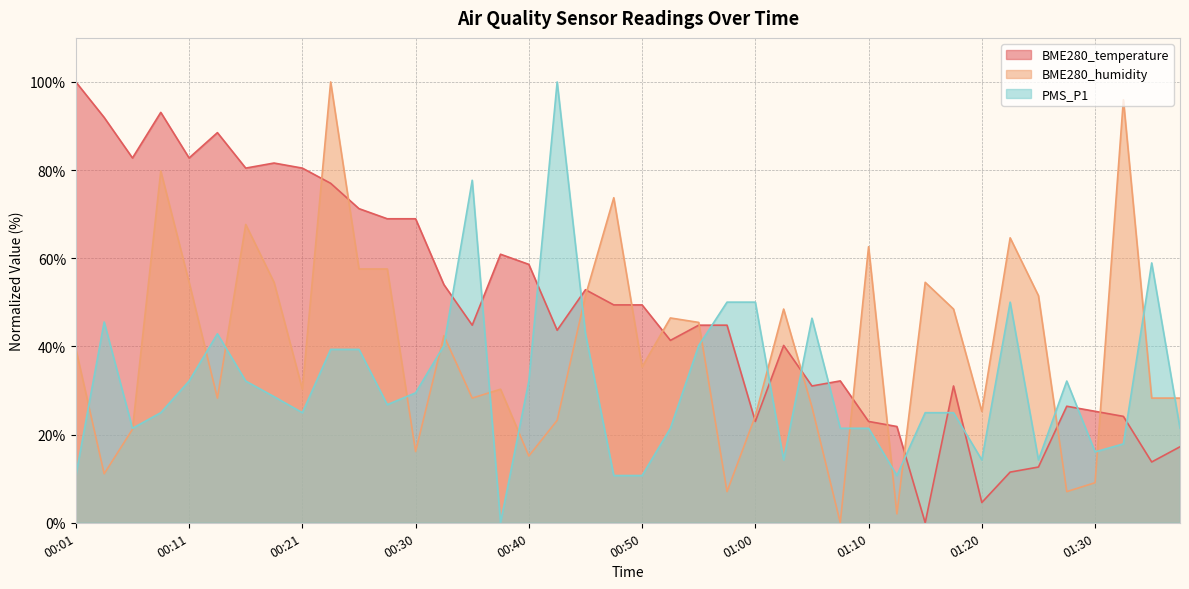

What is the average value of the BME280_humidity series?

39.8